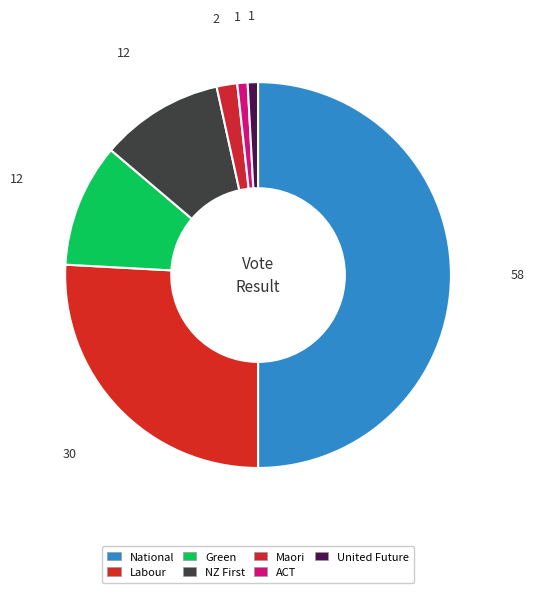

How many slices are in this pie chart?

7